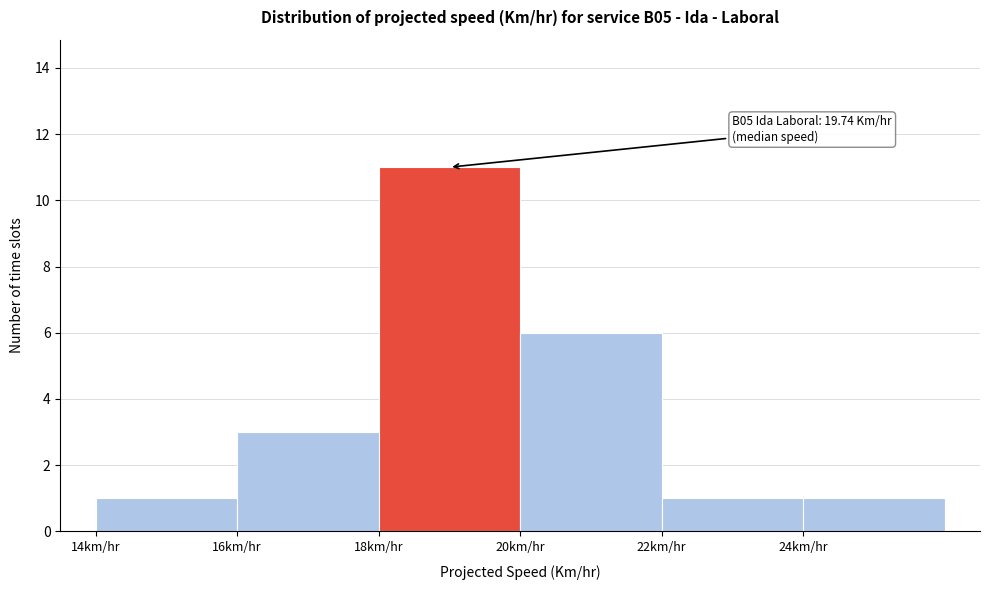

Which range on the x-axis has the tallest bar?

18 to 20